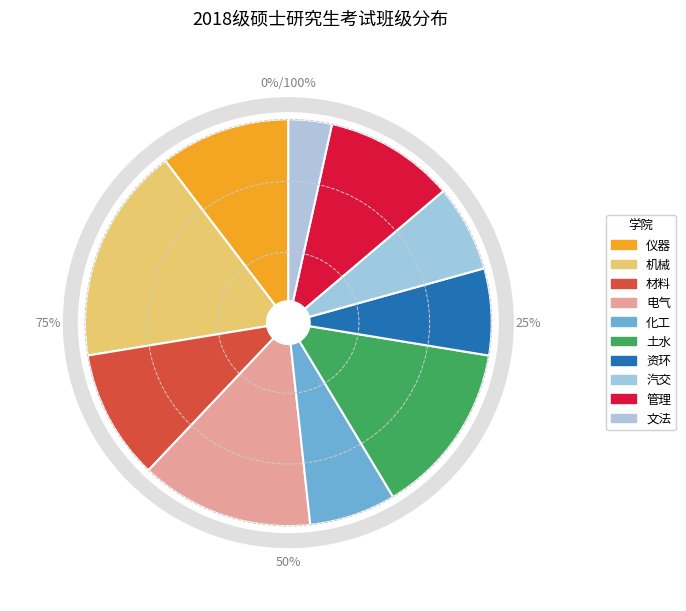

Which slice is the largest?

机械